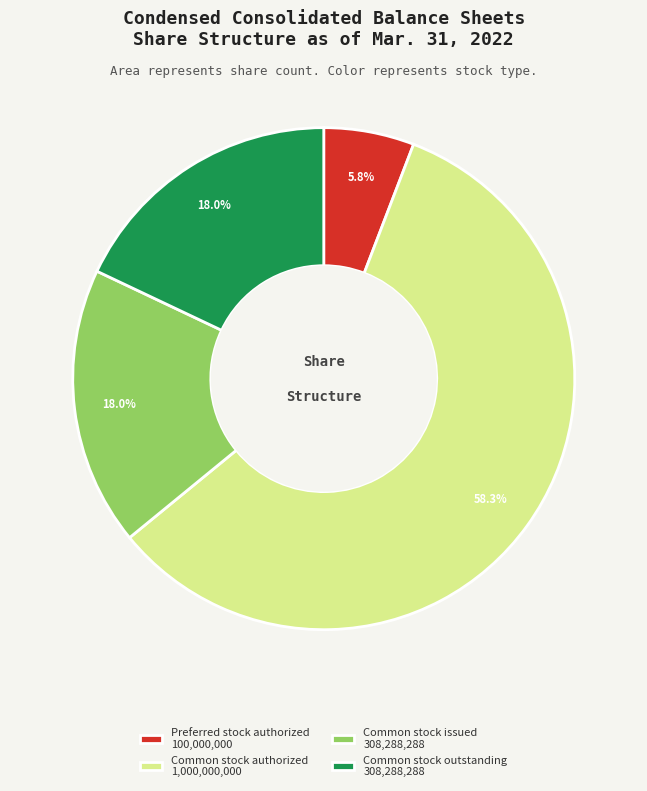

How much of the chart is everything except Common stock issued 308,288,288?

82.0%